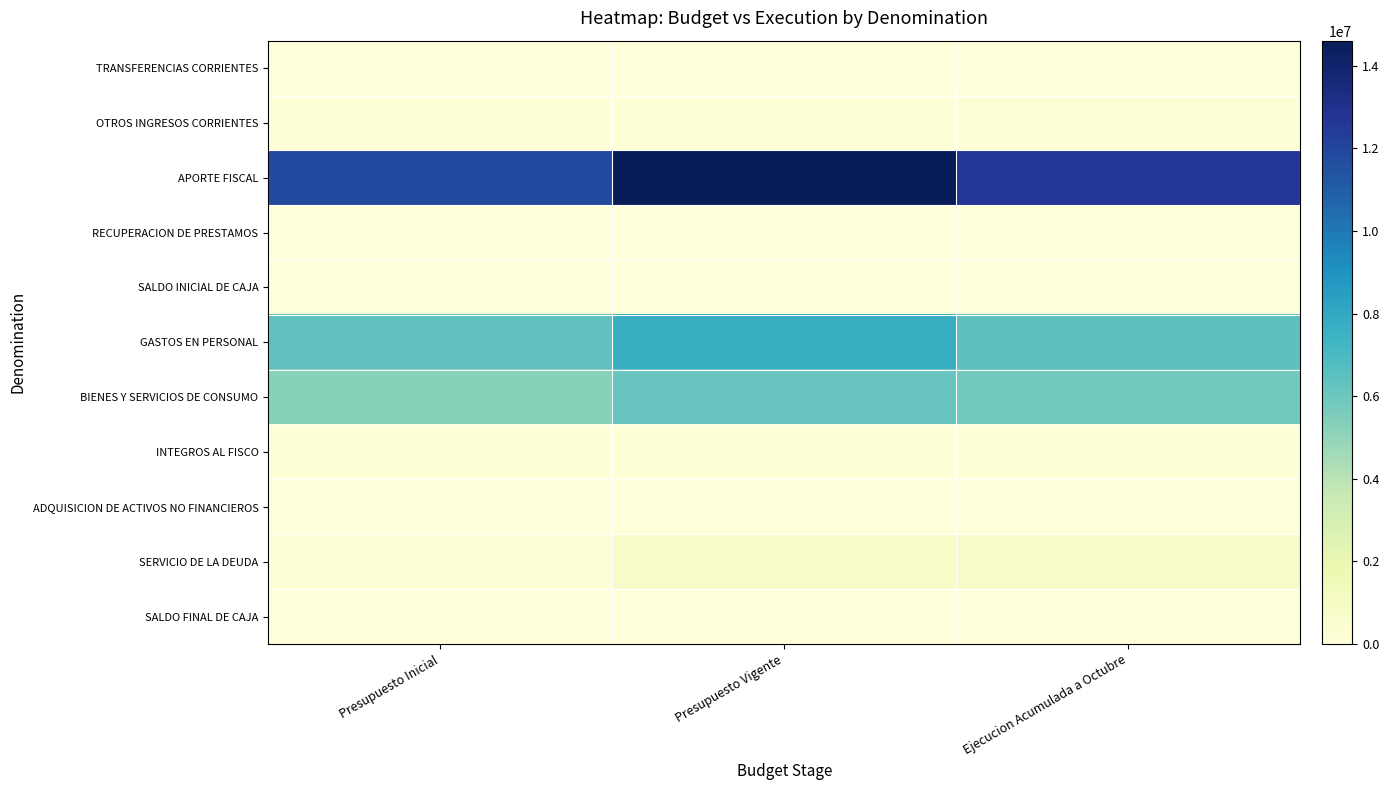

Reading left to right, what are all the values shown in this chart?

TRANSFERENCIAS CORRIENTES: Presupuesto Inicial=10	Presupuesto Vigente=10	Ejecucion Acumulada a Octubre=11453
OTROS INGRESOS CORRIENTES: Presupuesto Inicial=70337	Presupuesto Vigente=70337	Ejecucion Acumulada a Octubre=116677
APORTE FISCAL: Presupuesto Inicial=11856636	Presupuesto Vigente=14606780	Ejecucion Acumulada a Octubre=12628691
RECUPERACION DE PRESTAMOS: Presupuesto Inicial=10	Presupuesto Vigente=46909	Ejecucion Acumulada a Octubre=46909
SALDO INICIAL DE CAJA: Presupuesto Inicial=10	Presupuesto Vigente=13160	Ejecucion Acumulada a Octubre=0
GASTOS EN PERSONAL: Presupuesto Inicial=6366904	Presupuesto Vigente=7654813	Ejecucion Acumulada a Octubre=6420662
BIENES Y SERVICIOS DE CONSUMO: Presupuesto Inicial=5266533	Presupuesto Vigente=6120581	Ejecucion Acumulada a Octubre=5852536
INTEGROS AL FISCO: Presupuesto Inicial=70347	Presupuesto Vigente=70347	Ejecucion Acumulada a Octubre=99171
ADQUISICION DE ACTIVOS NO FINANCIEROS: Presupuesto Inicial=47269	Presupuesto Vigente=48389	Ejecucion Acumulada a Octubre=8606
SERVICIO DE LA DEUDA: Presupuesto Inicial=175940	Presupuesto Vigente=843056	Ejecucion Acumulada a Octubre=818626
SALDO FINAL DE CAJA: Presupuesto Inicial=10	Presupuesto Vigente=10	Ejecucion Acumulada a Octubre=0